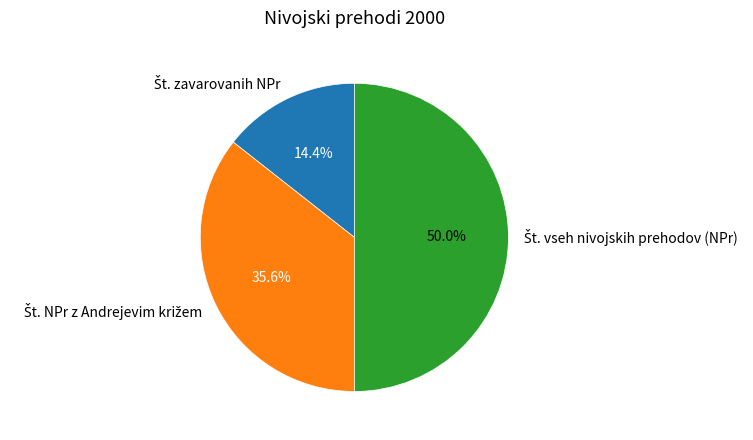

How much of the chart is everything except Št. zavarovanih NPr?

85.6%